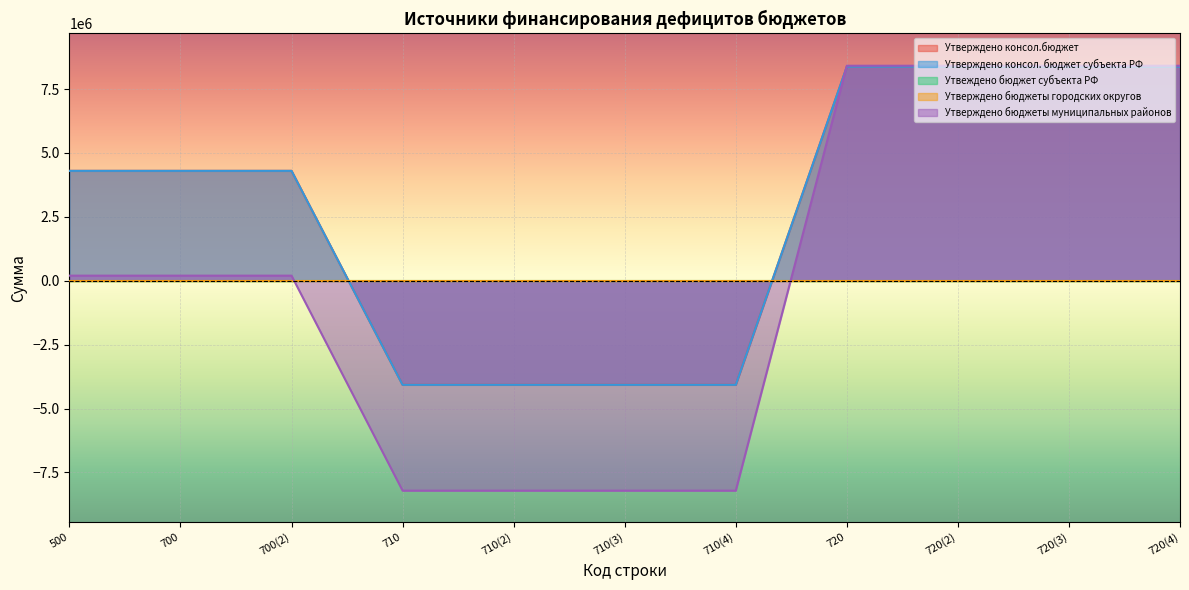

True or false: Утверждено бюджеты муниципальных районов and Утверждено консол.бюджет cross at least once.

True